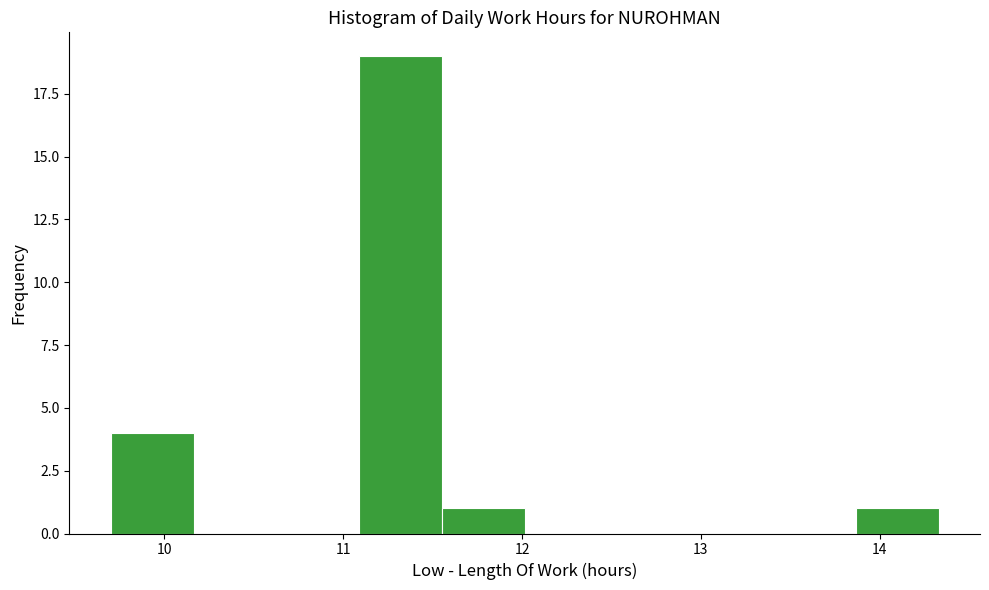

Which range on the x-axis has the tallest bar?

11.1 to 11.6